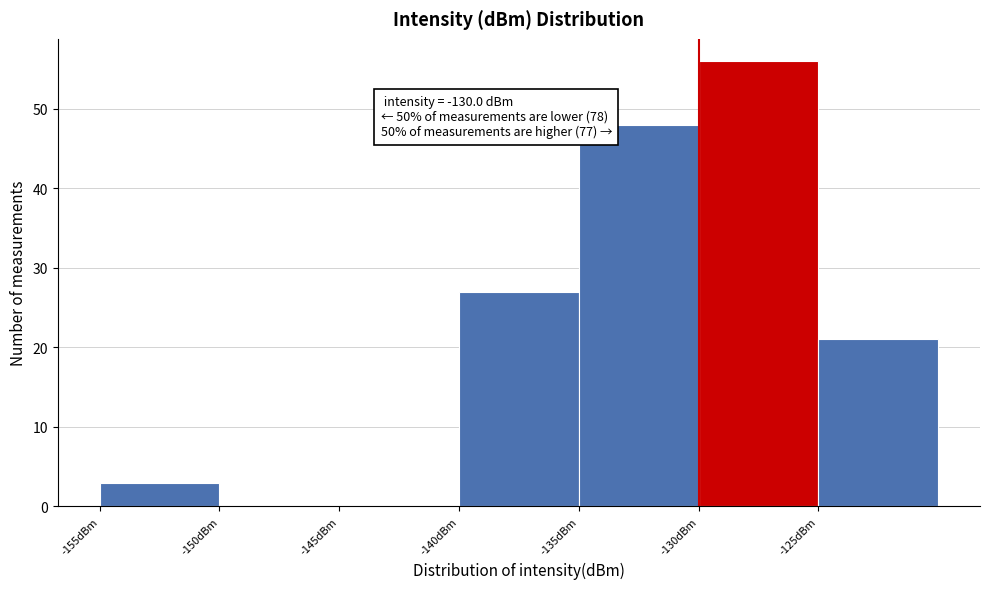

Which range on the x-axis has the tallest bar?

-130 to -125